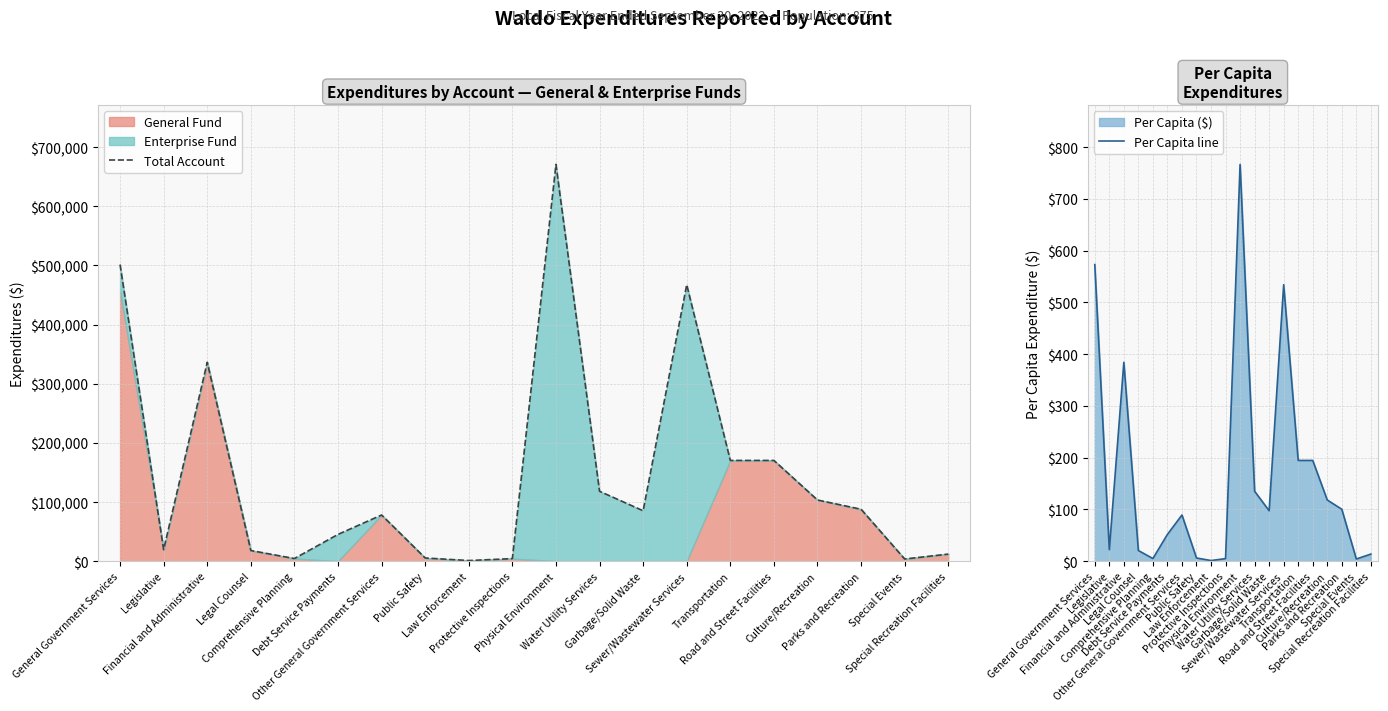

Rank the series by their average value, from highest to lowest.

Total Account, Per Capita line